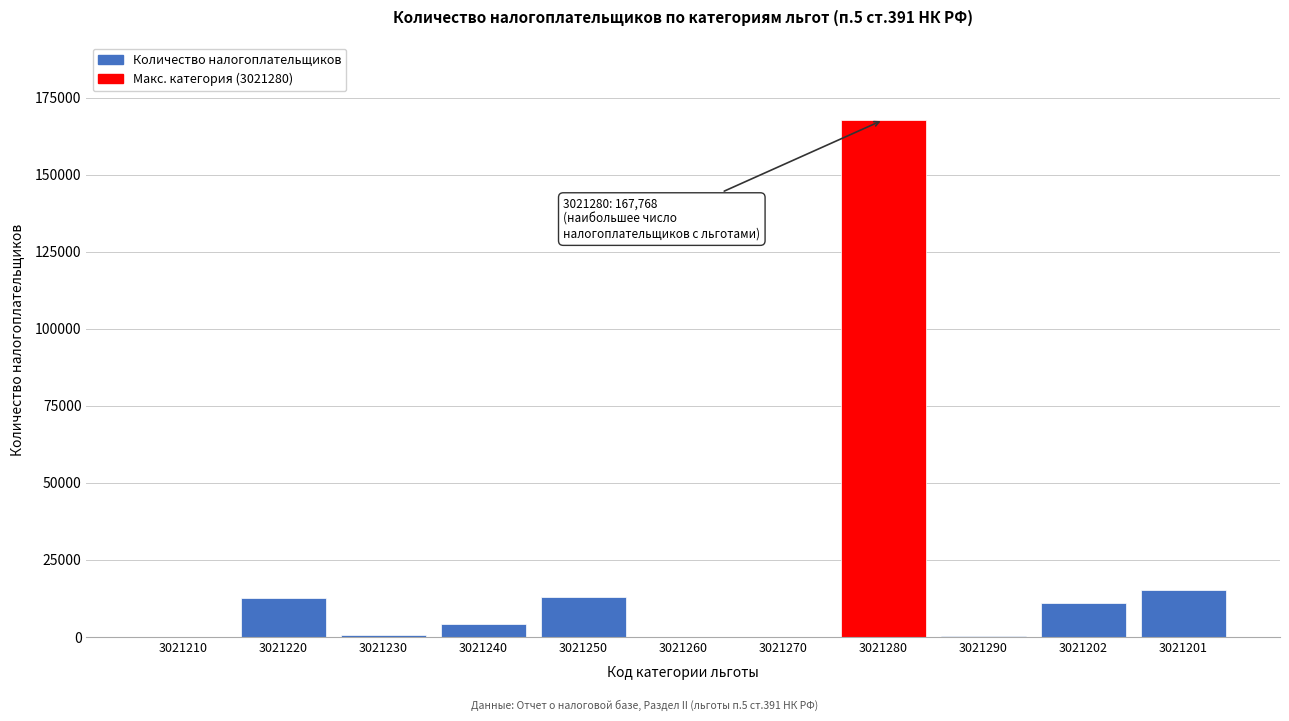

What is the ratio of the value at 3021250 to the value at 3021202?

1.2